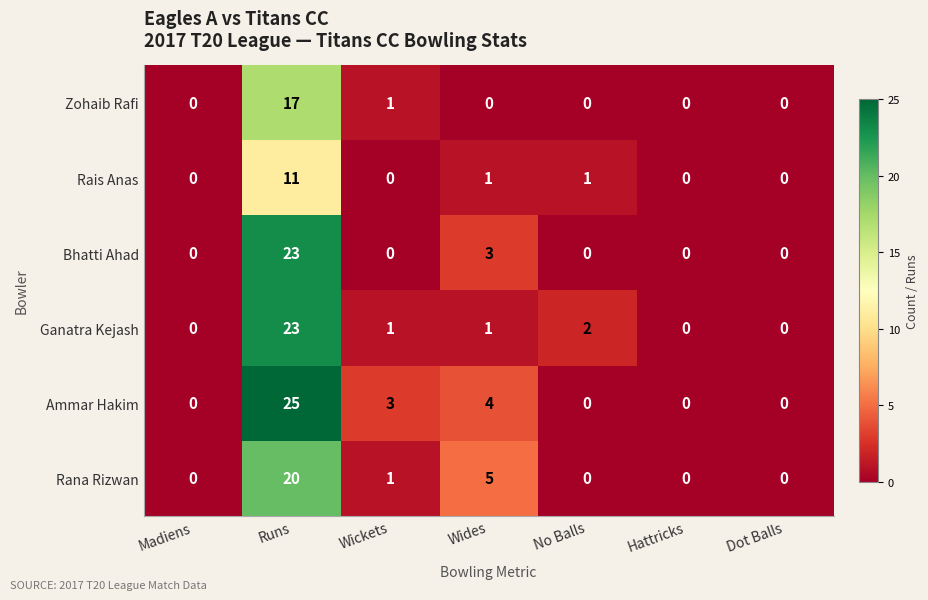

How many values in Zohaib Rafi are above zero?

2